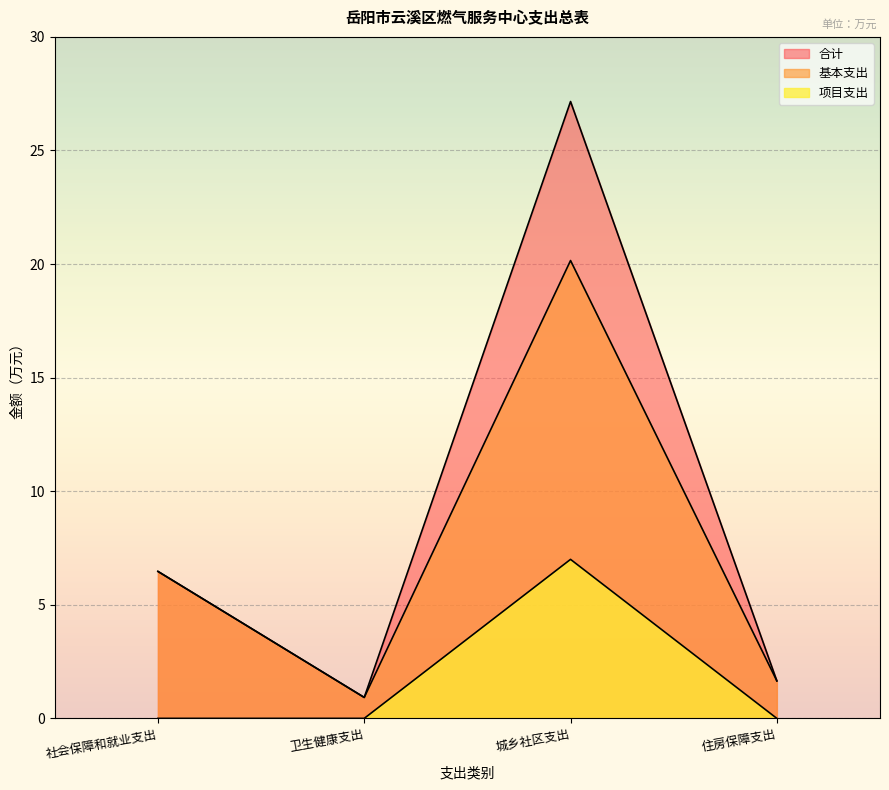

Is the value of 基本支出 at 社会保障和就业支出 greater than the value of 项目支出 at 卫生健康支出?

Yes